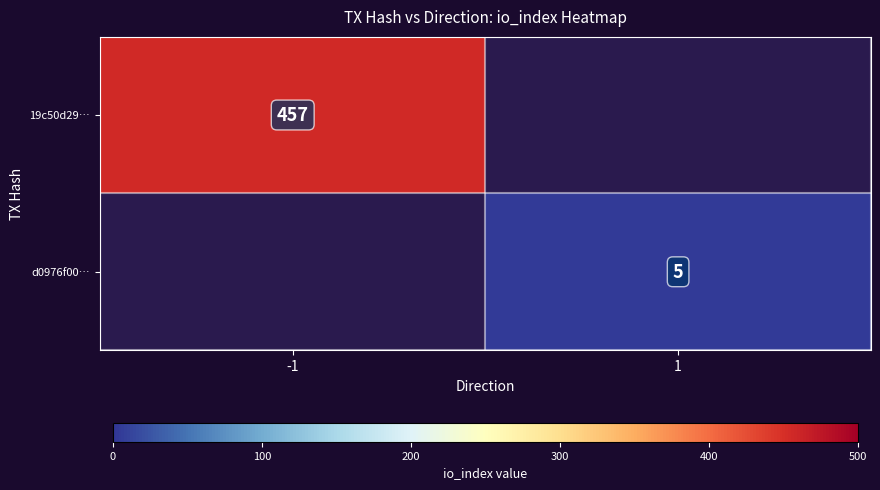

Which has a higher value, 1 or -1?

-1